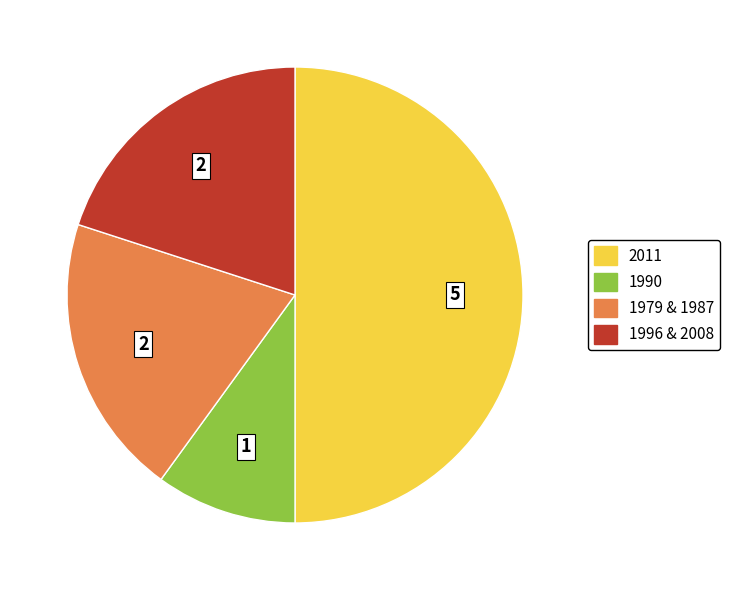

How many slices are in this pie chart?

4